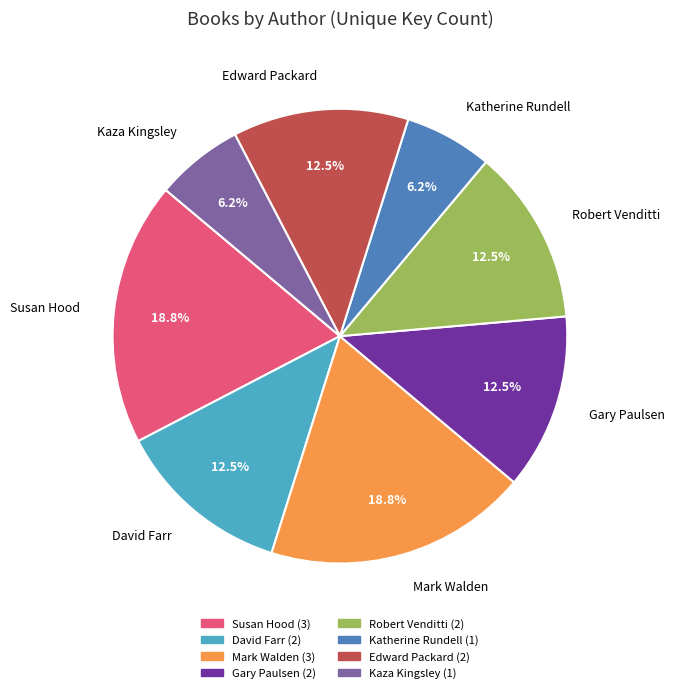

Which slice is the smallest?

Robert Venditti